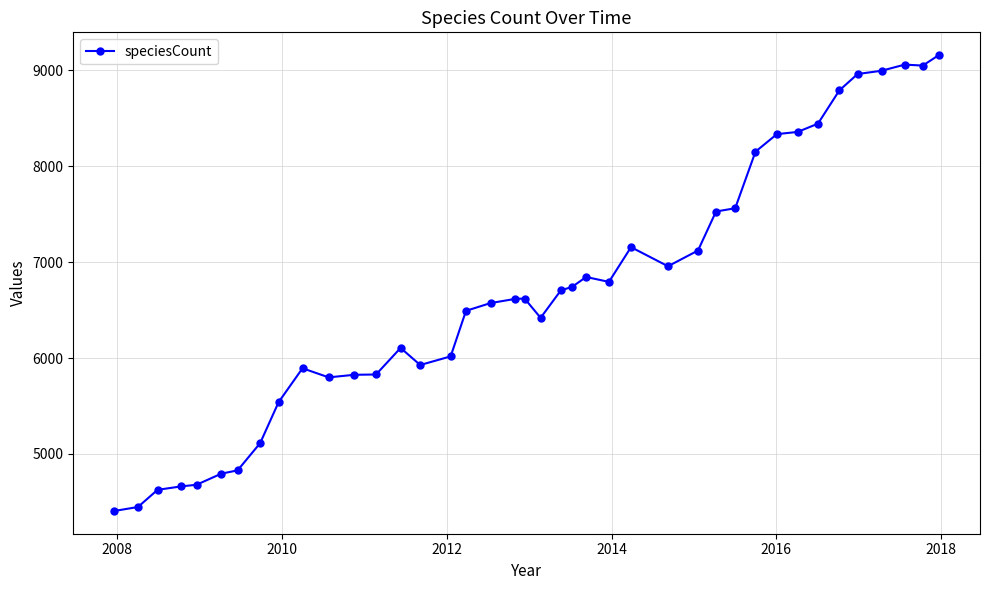

True or false: there are more than 1 points higher than both neighbors.

True